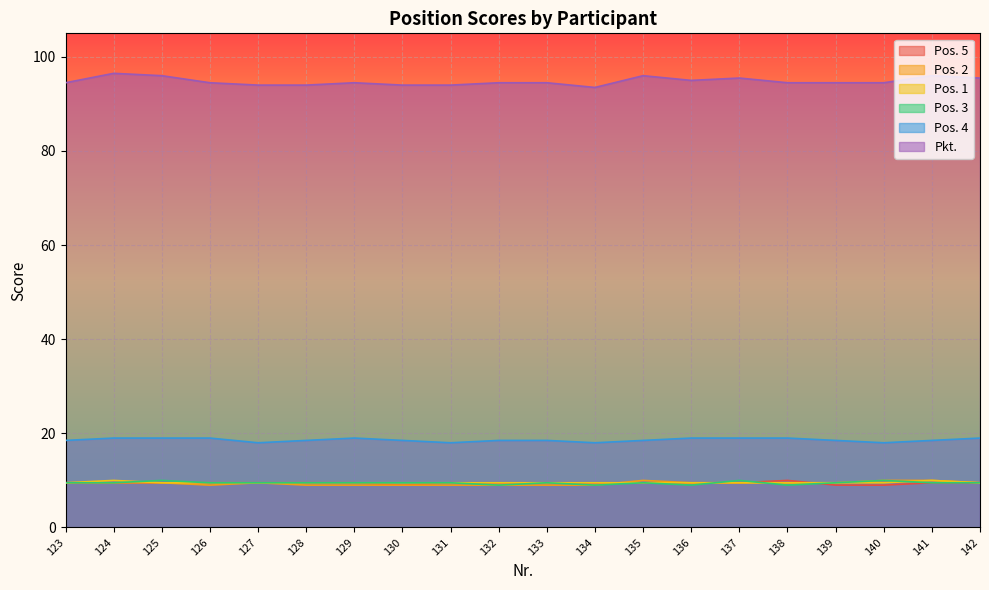

What is the greatest value displayed?

96.5